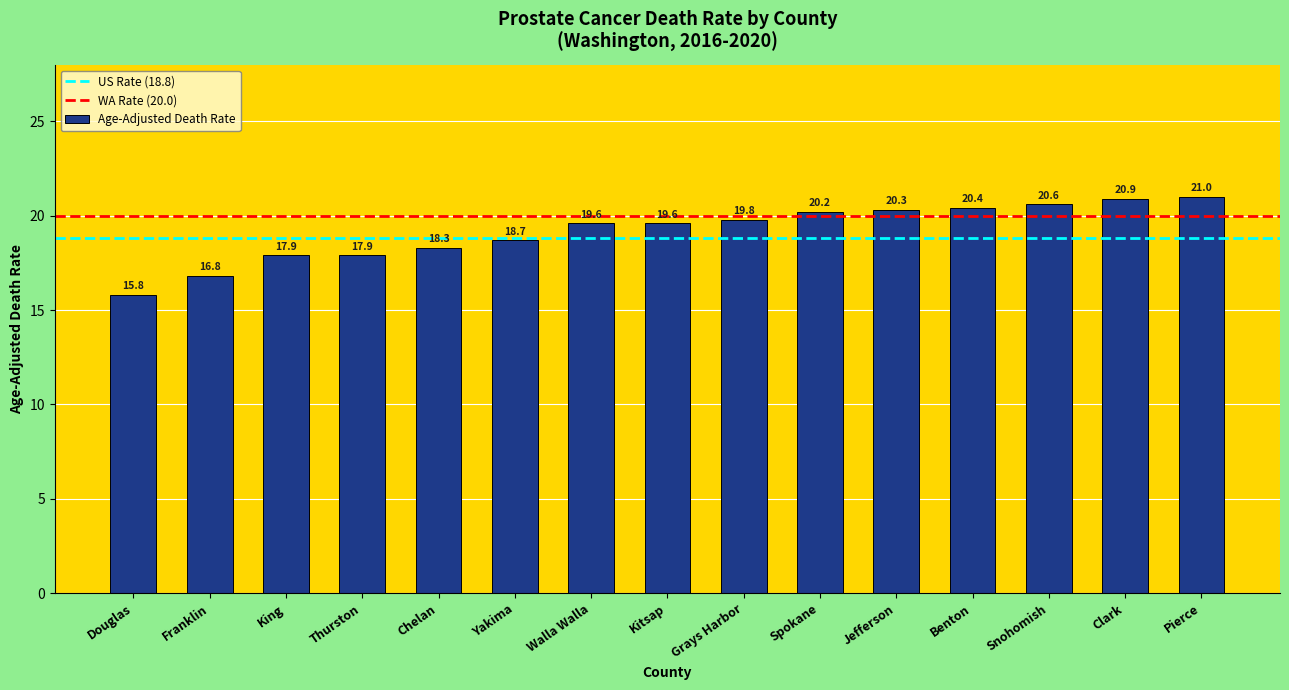

Is it true that the value at Spokane is 20.2?

True